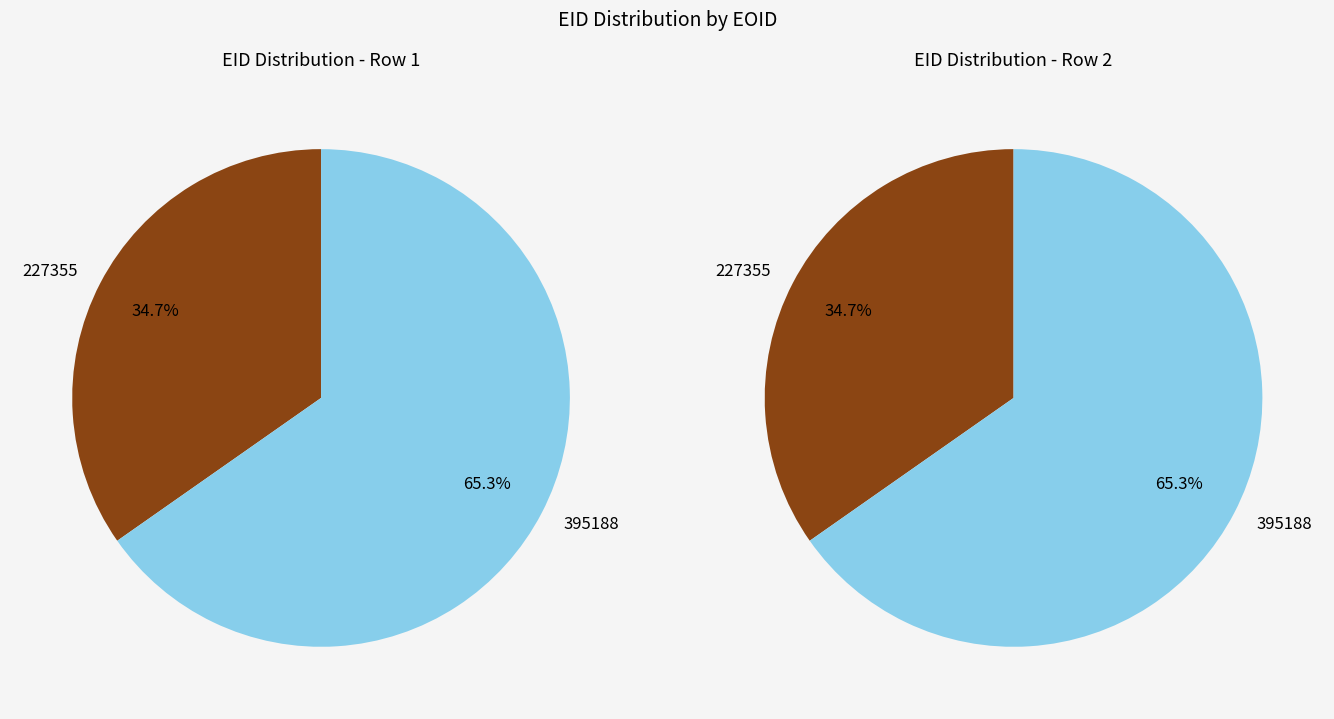

The 227355 slice represents 43% of the pie. True or false?

False